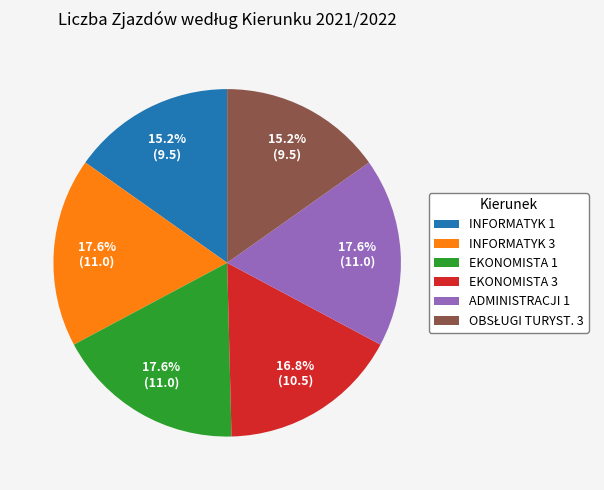

Do ADMINISTRACJI 1 and INFORMATYK 1 together represent more than half of the pie?

No